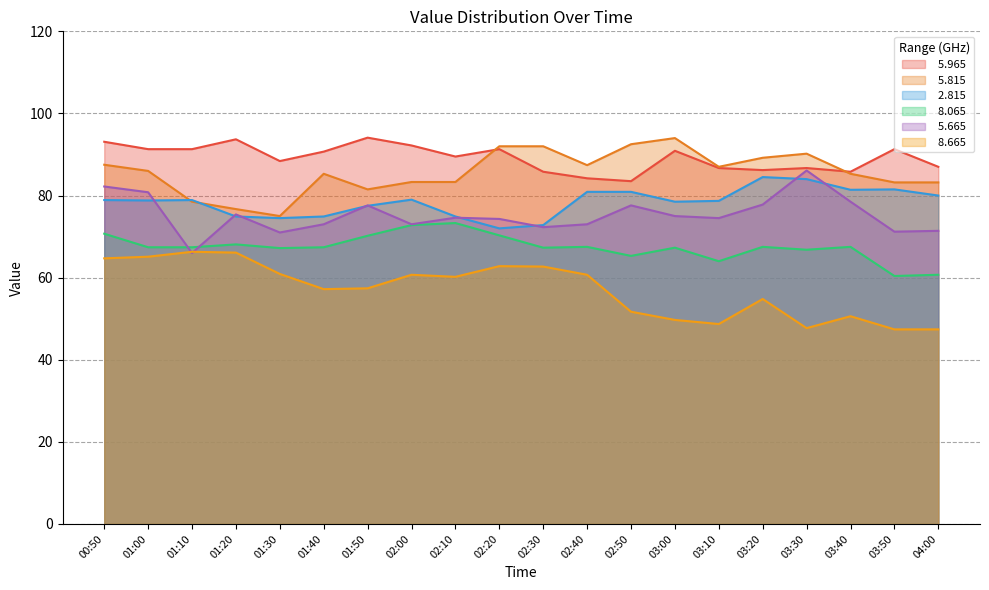

What is the total value across all series at 04:00?

429.7